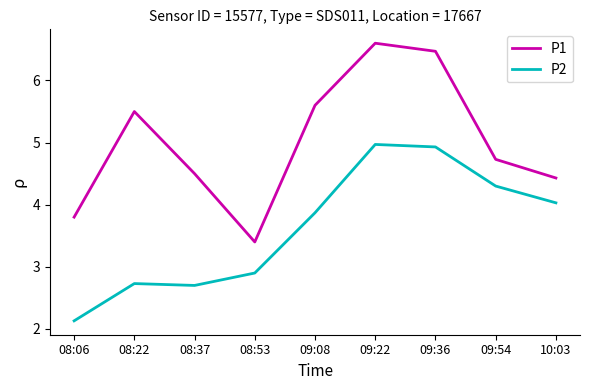

Count the number of data series in this chart.

2